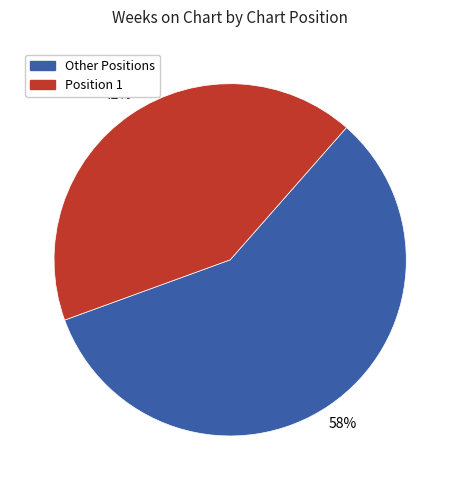

Which category has the biggest portion of the pie?

Other Positions